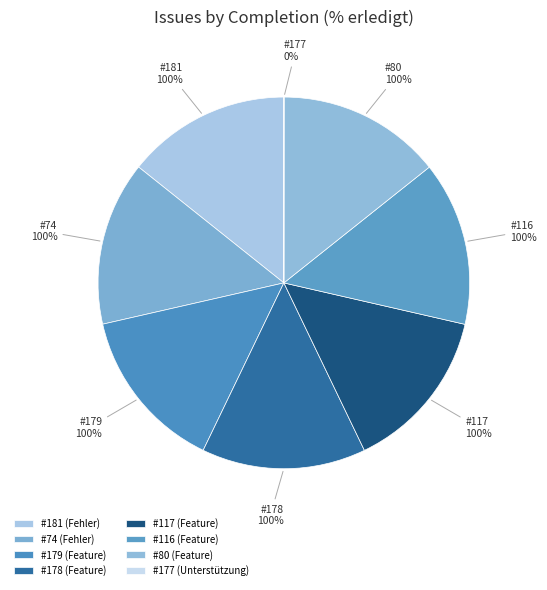

To the nearest percent, what is the combined percentage of 177 and 80?

14%